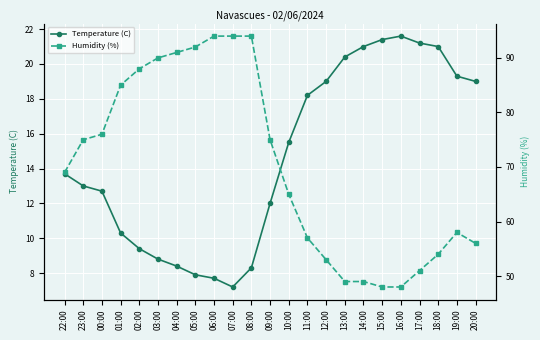

What is the label of the 12th point from the left?

09:00